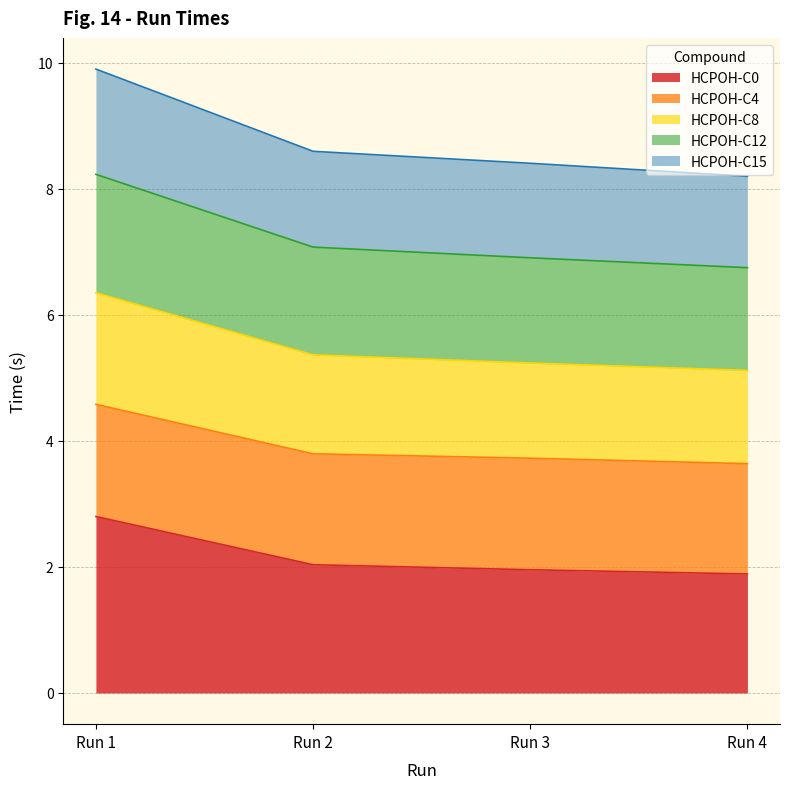

What are all the series names shown in the legend?

HCPOH-C0, HCPOH-C4, HCPOH-C8, HCPOH-C12, HCPOH-C15